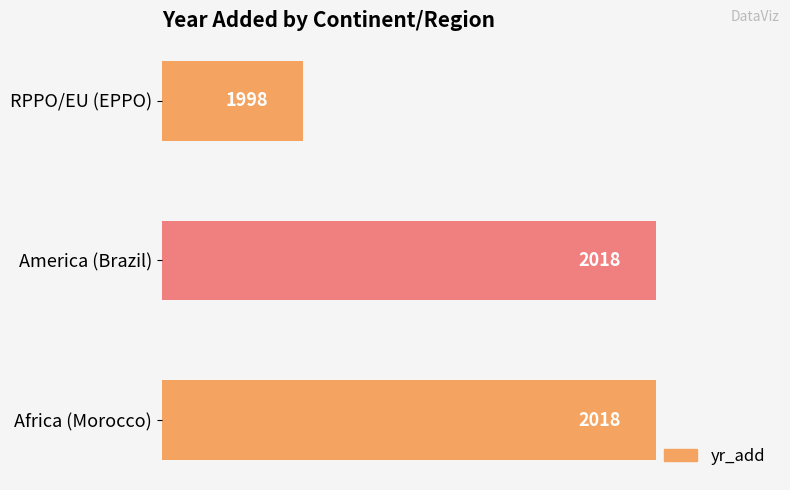

True or false: the data shows 2984 at Africa (Morocco).

False